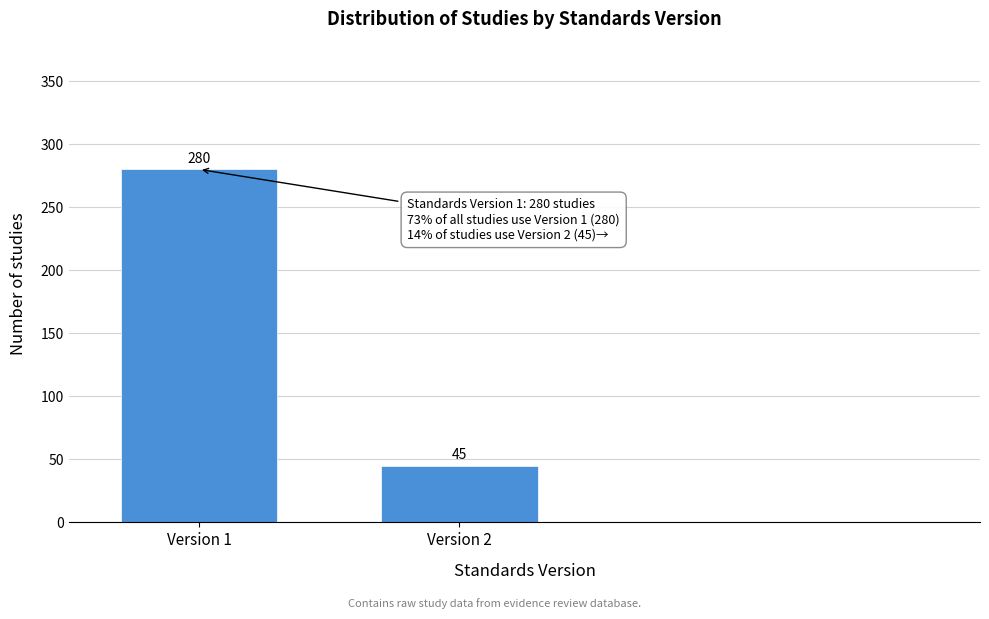

Reading left to right, what are all the values shown in this chart?

Version 1=280	Version 2=45